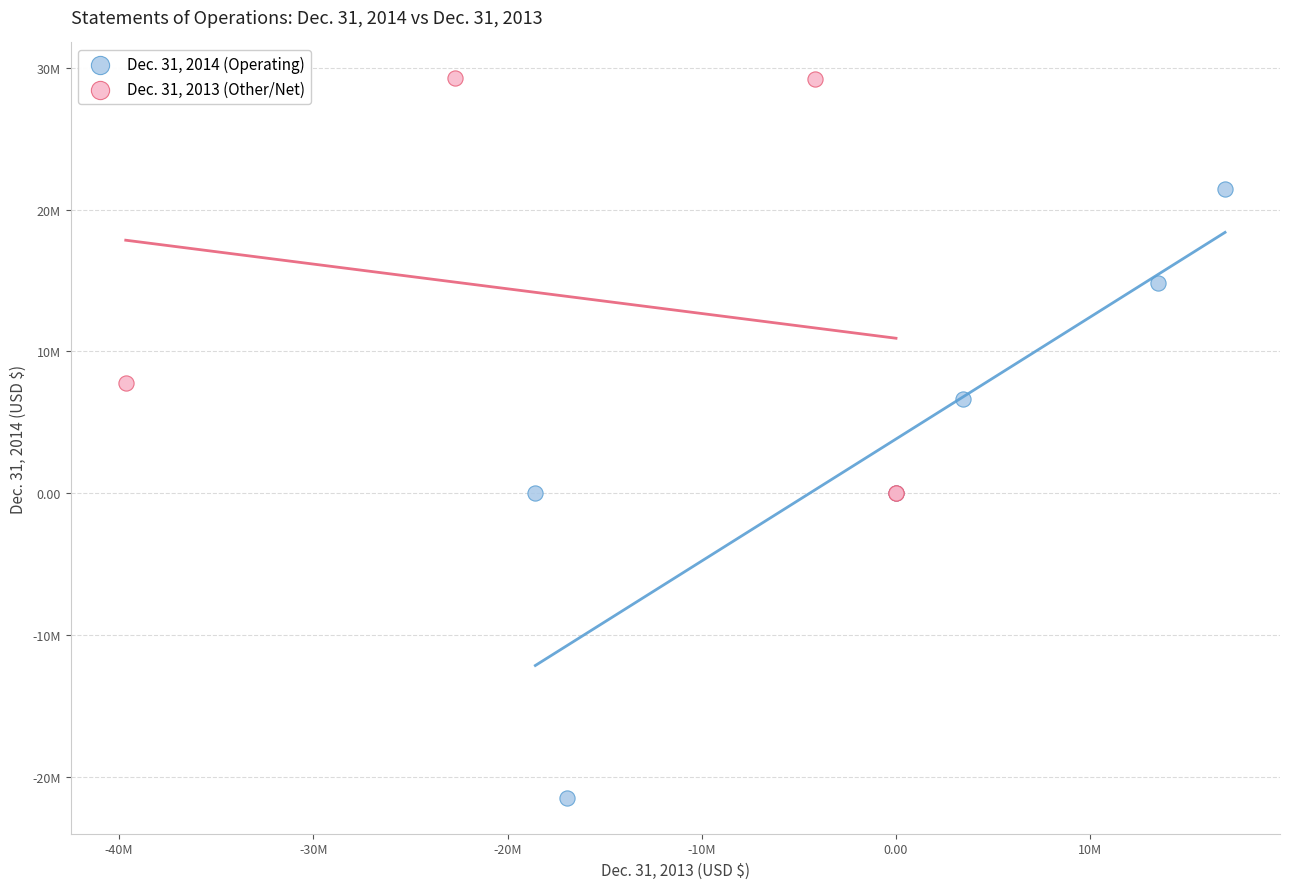

Which series reaches the minimum Y coordinate?

Dec. 31, 2014 (Operating)